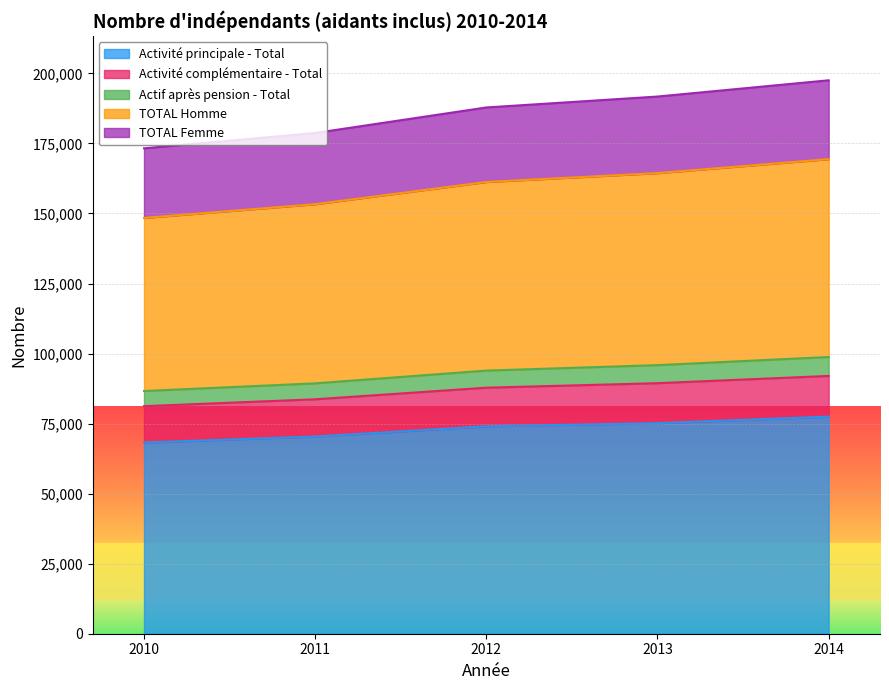

What are all the series names shown in the legend?

Activité principale - Total, Activité complémentaire - Total, Actif après pension - Total, TOTAL Homme, TOTAL Femme